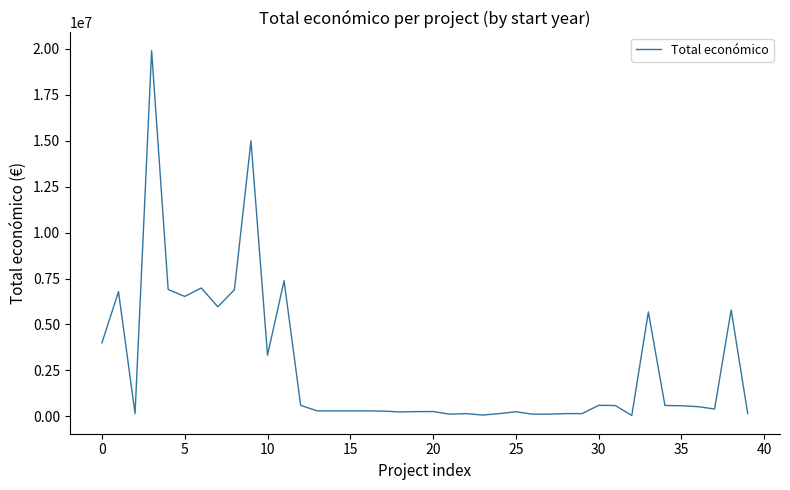

What is the greatest value displayed?

19902190